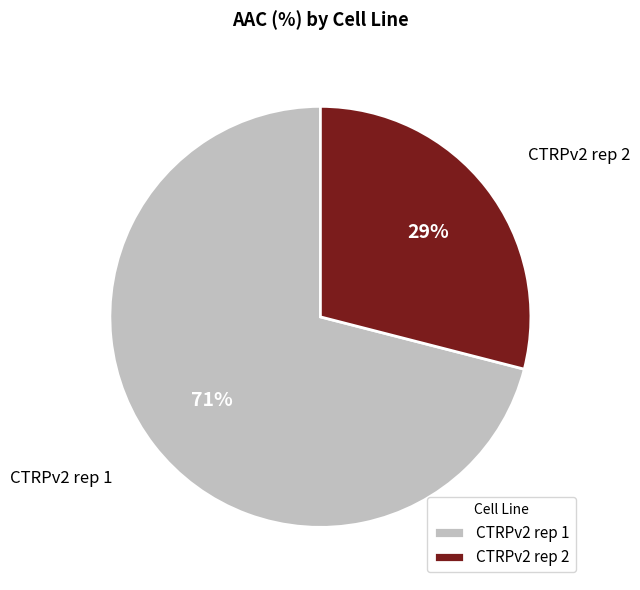

Do CTRPv2 rep 1 and CTRPv2 rep 2 together represent more than half of the pie?

Yes